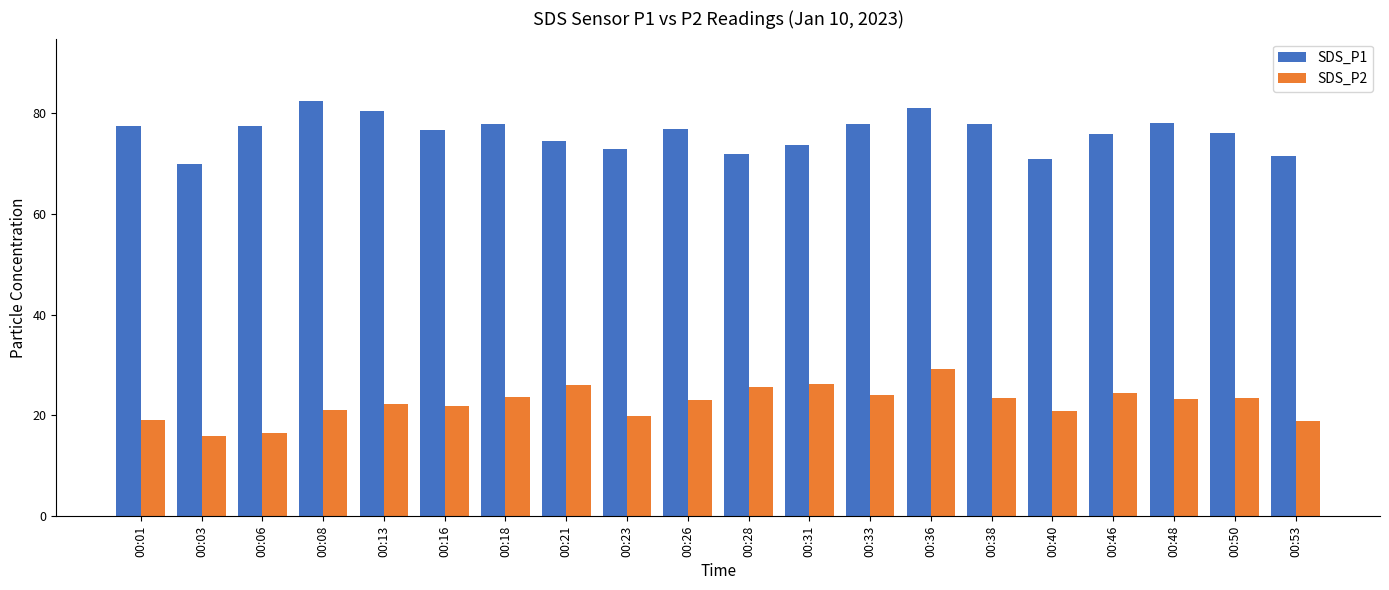

How many groups of bars are there?

20